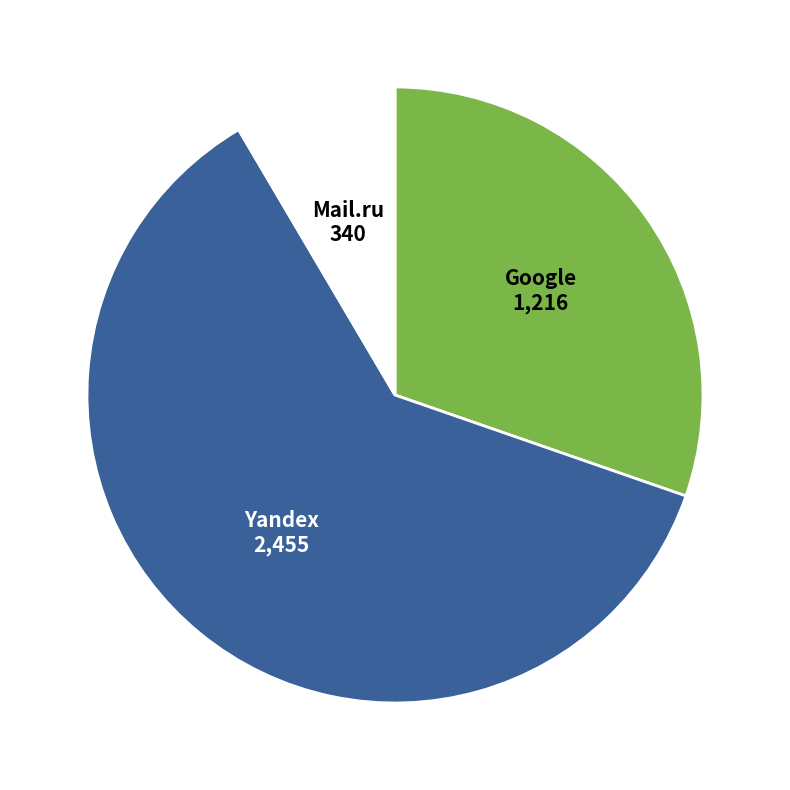

Does any single category account for the majority?

Yes